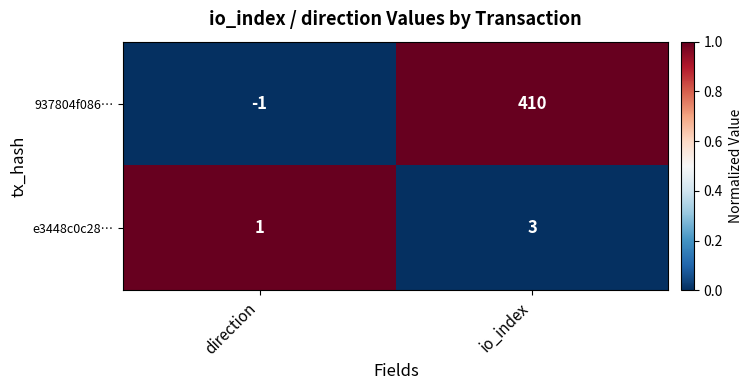

Reading left to right, transcribe all the data shown in this chart.

937804f086…: direction=-1	io_index=410
e3448c0c28…: direction=1	io_index=3